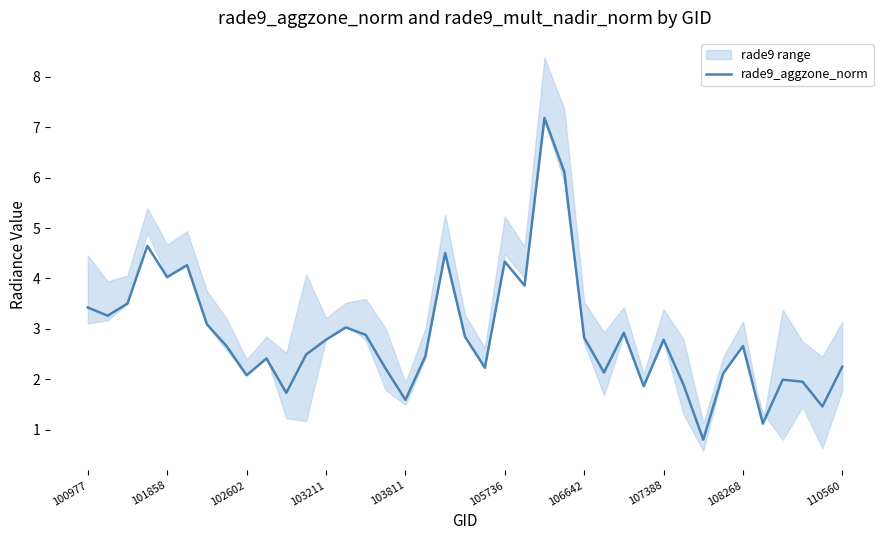

Where does the data first go above 2?

100977